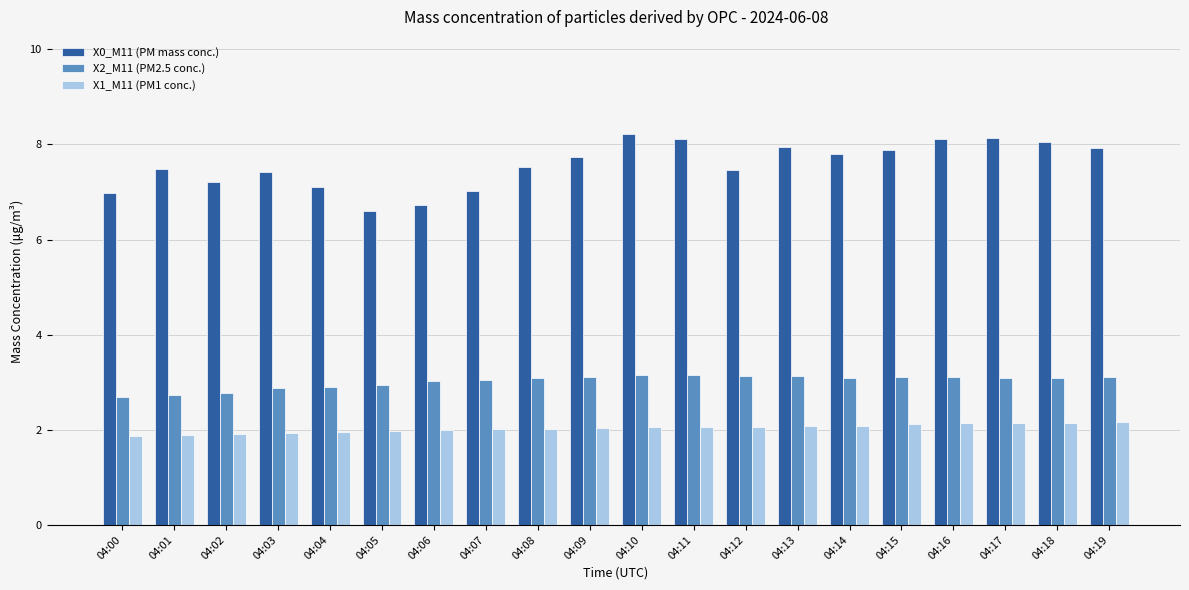

What is the average value of the X1_M11 (PM1 conc.) series?

2.0